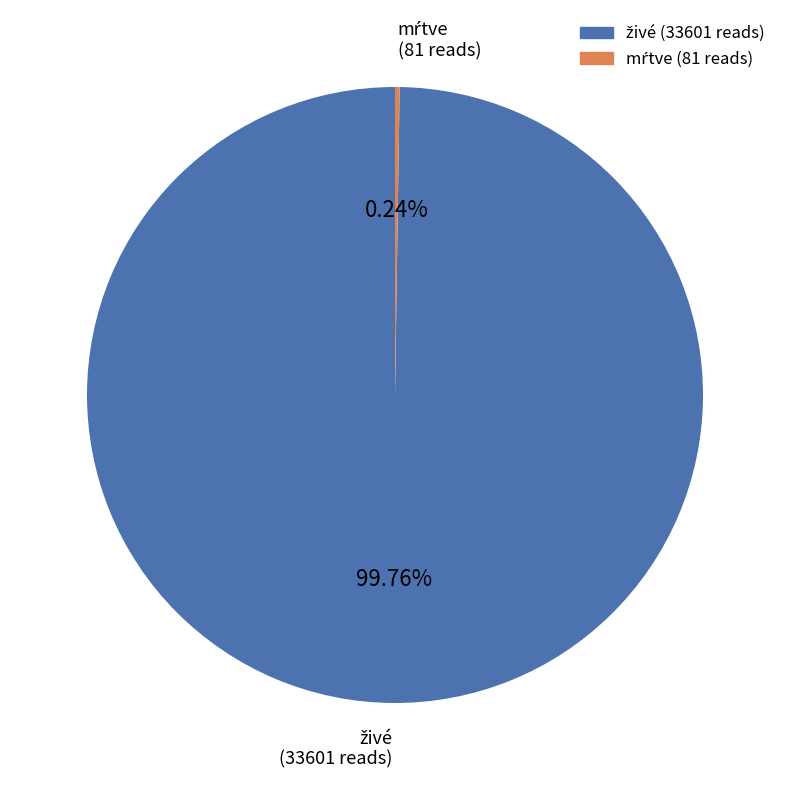

Is there any slice that represents more than half of the pie?

Yes